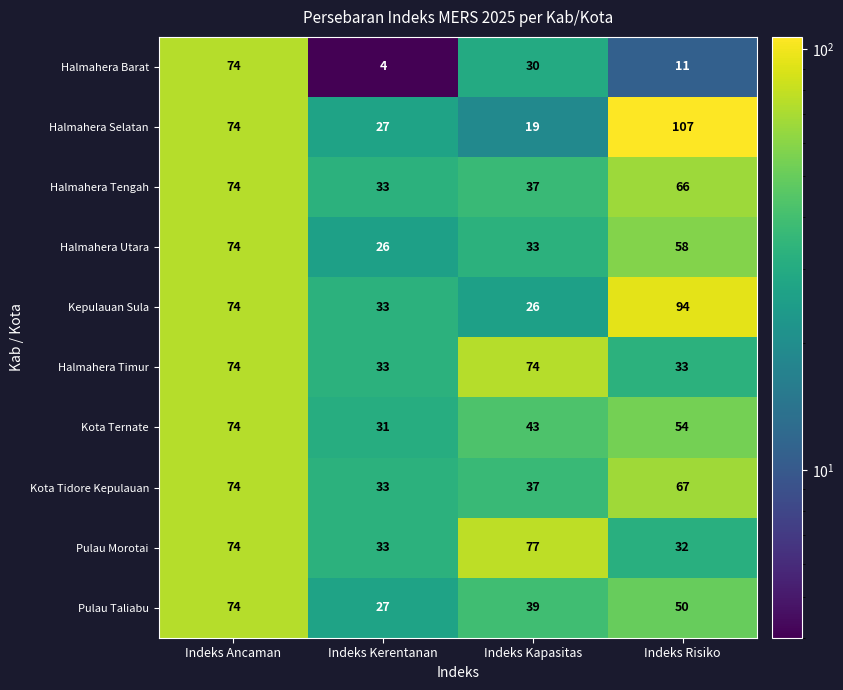

At which label does Halmahera Tengah first exceed 66?

Indeks Ancaman